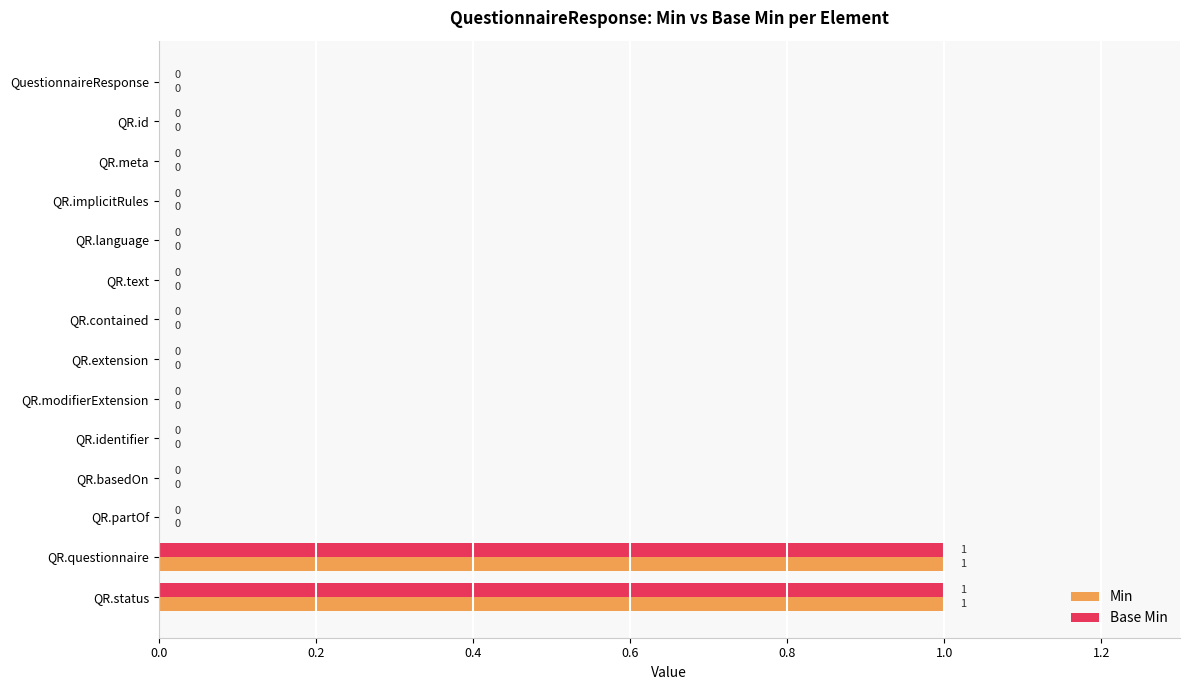

Is the value of Min at QR.status greater than the value of Base Min at QR.modifierExtension?

Yes